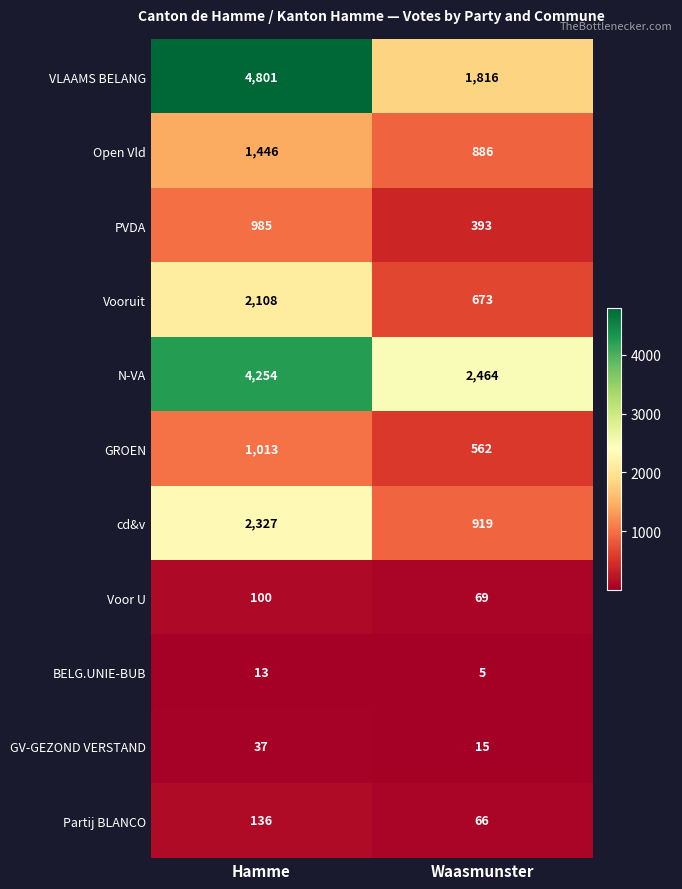

Rank the series at Hamme from lowest to highest value.

BELG.UNIE-BUB, GV-GEZOND VERSTAND, Voor U, Partij BLANCO, PVDA, GROEN, Open Vld, Vooruit, cd&v, N-VA, VLAAMS BELANG